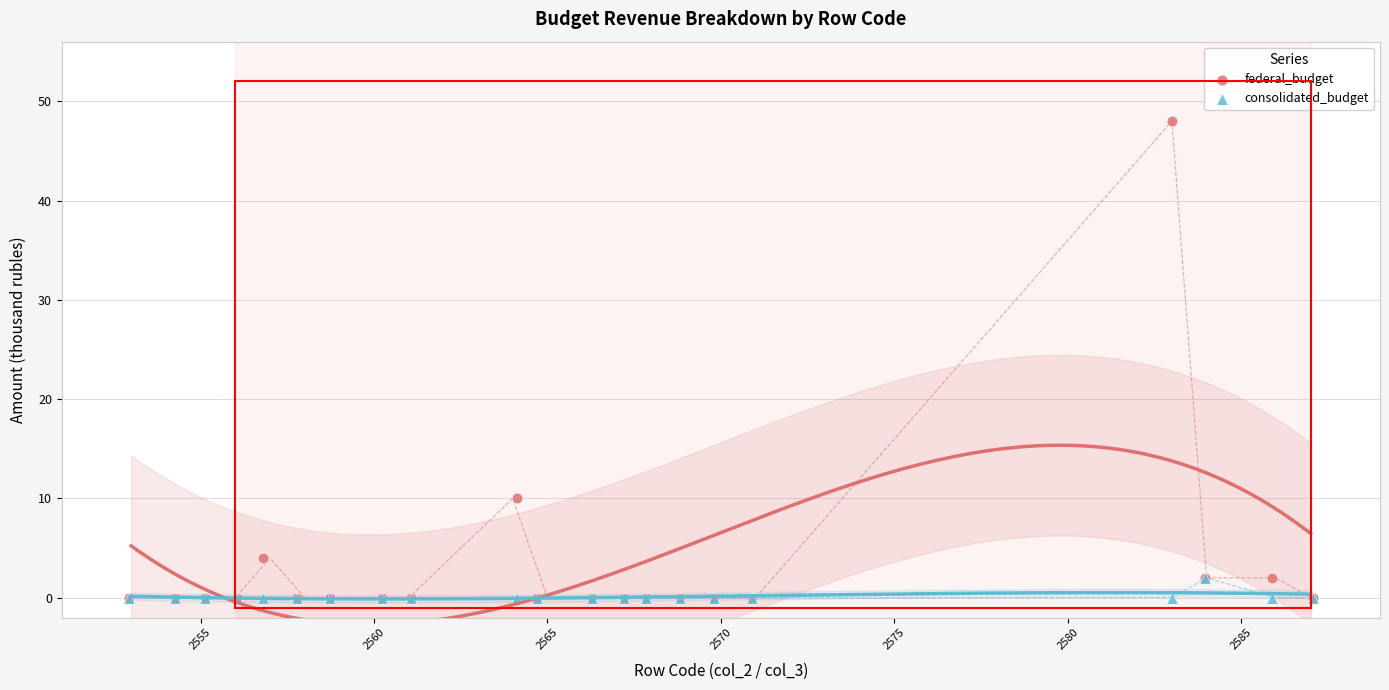

In the federal_budget series, what Y value is closest to 24?

10